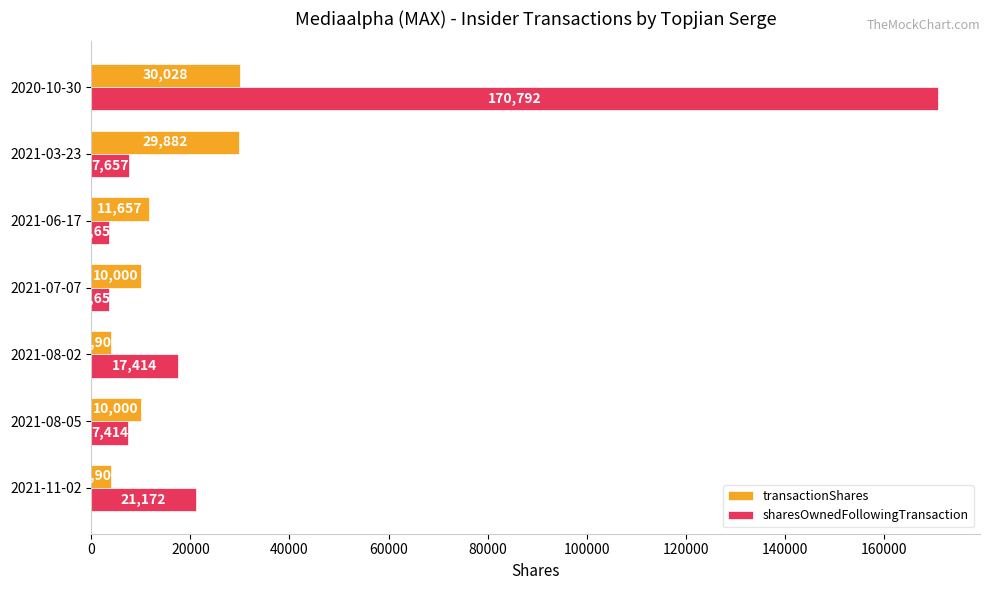

The value of sharesOwnedFollowingTransaction at 2020-10-30 is 106861. True or false?

False